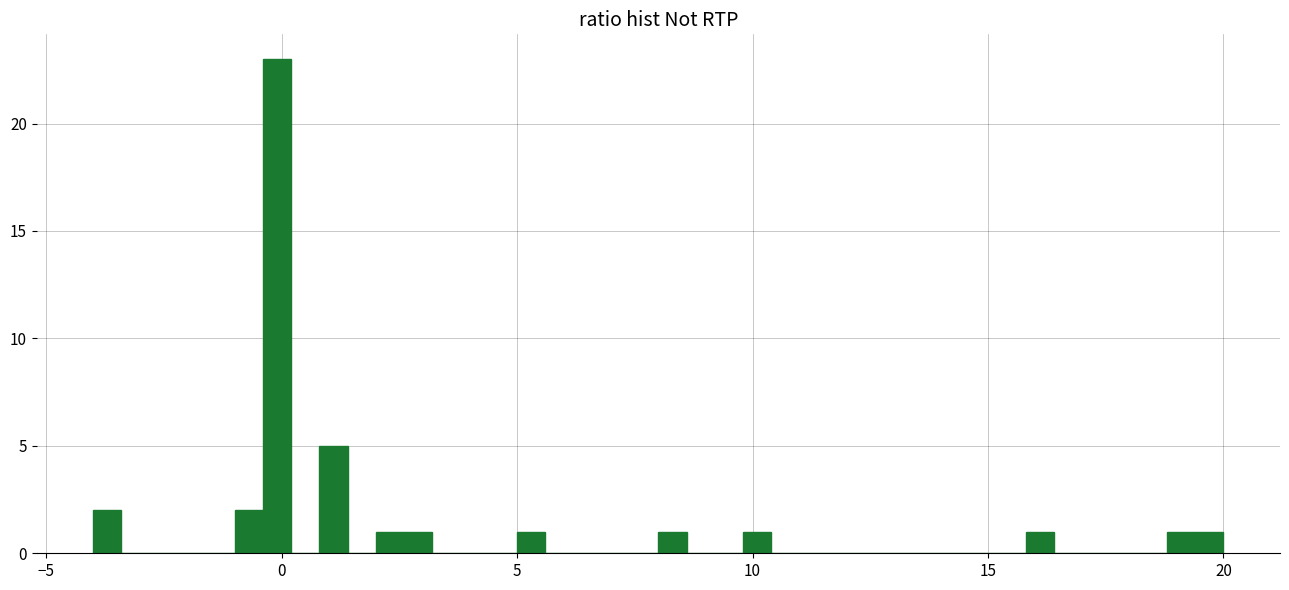

Read against the x-axis, roughly where is the centre of the tallest bar?

0.0